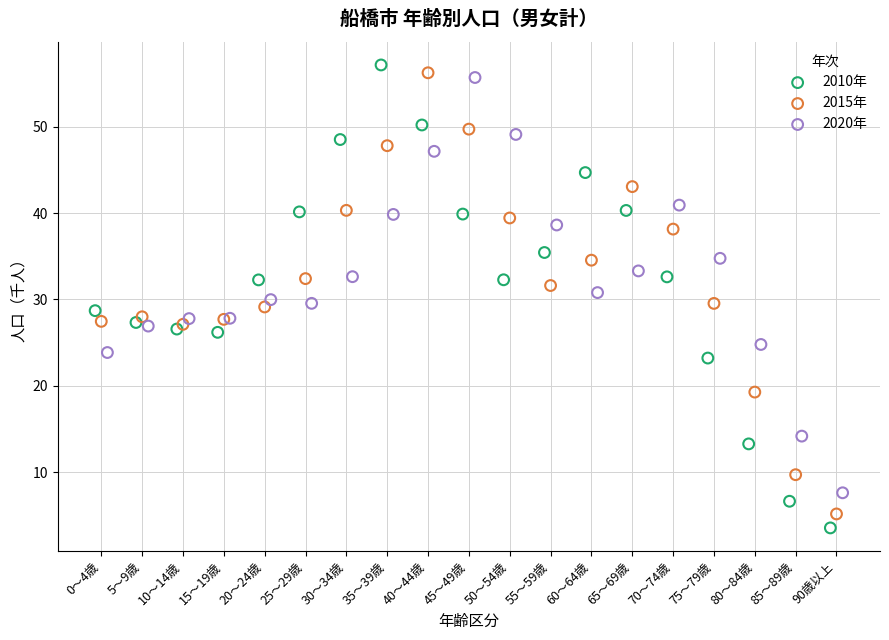

Which series has the widest spread of Y values?

2010年